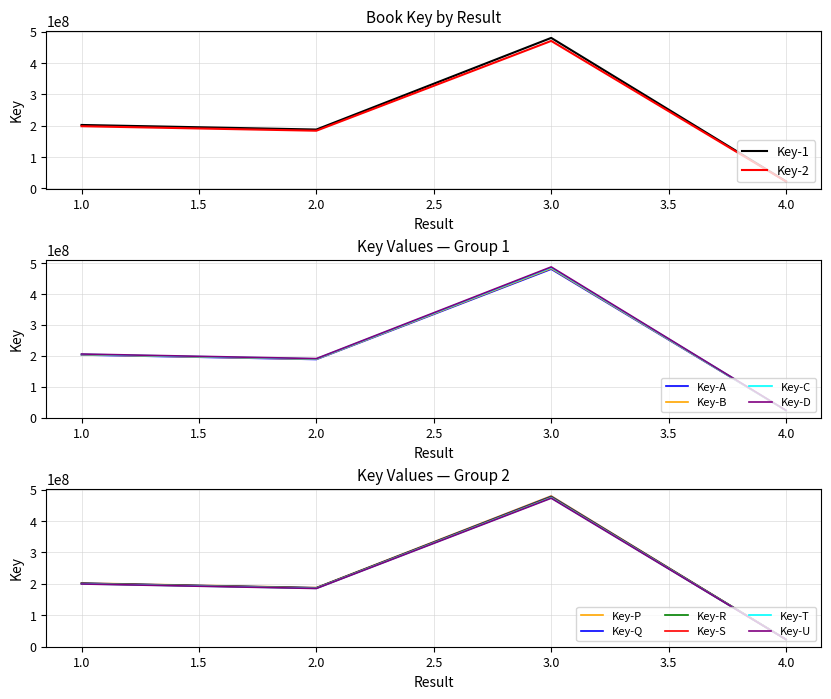

What value does the data have at 3?

474534524.8